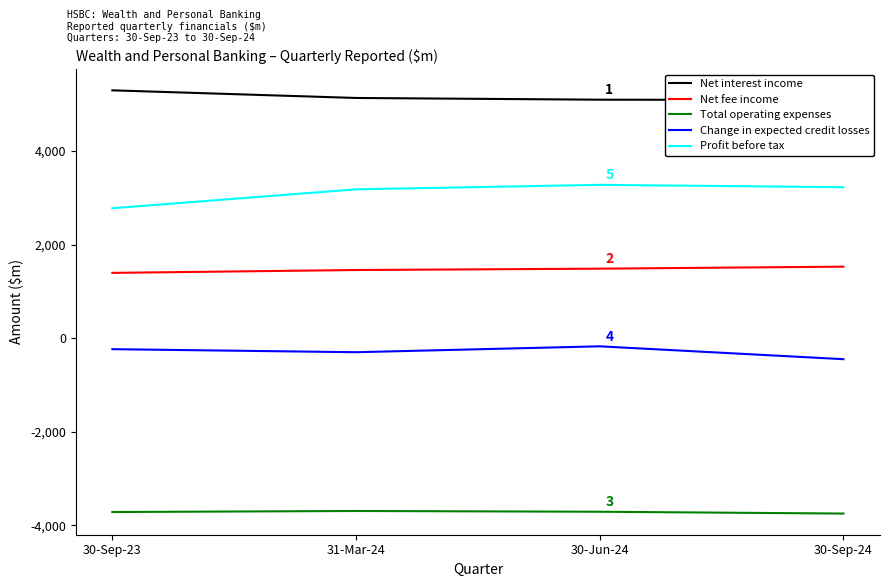

At which category does Change in expected credit losses reach its first local peak?

30-Jun-24